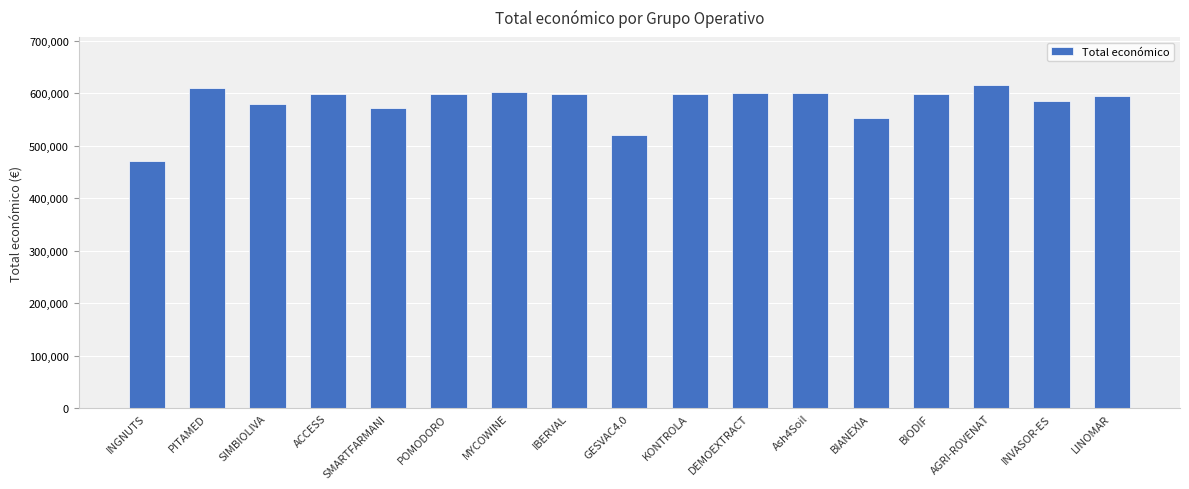

Which label corresponds to the smallest value in the chart?

INGNUTS